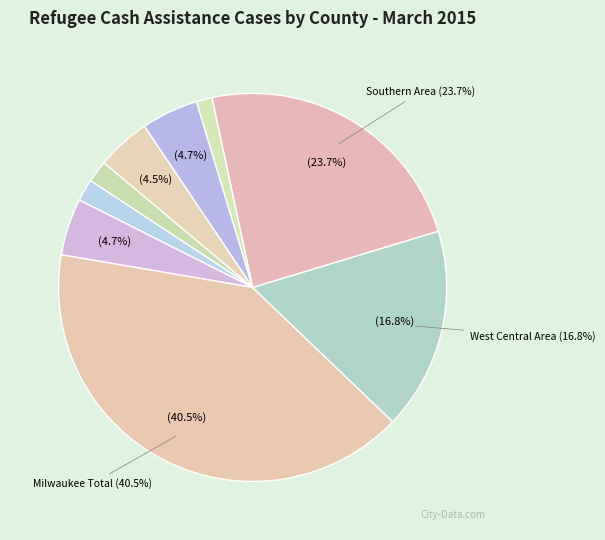

How many slices are in this pie chart?

9